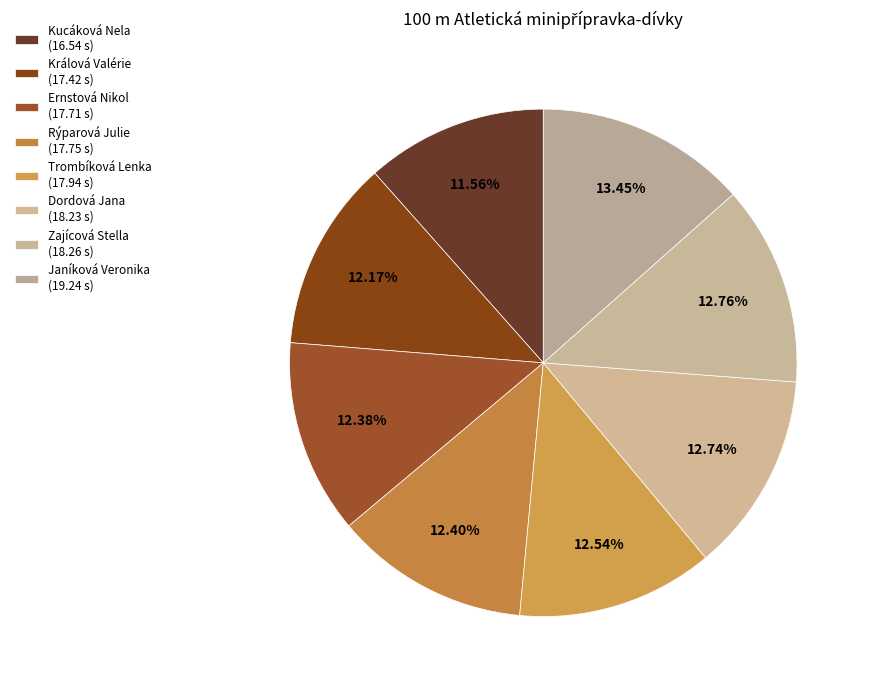

Between Králová Valérie and Dordová Jana, which is larger?

Dordová Jana